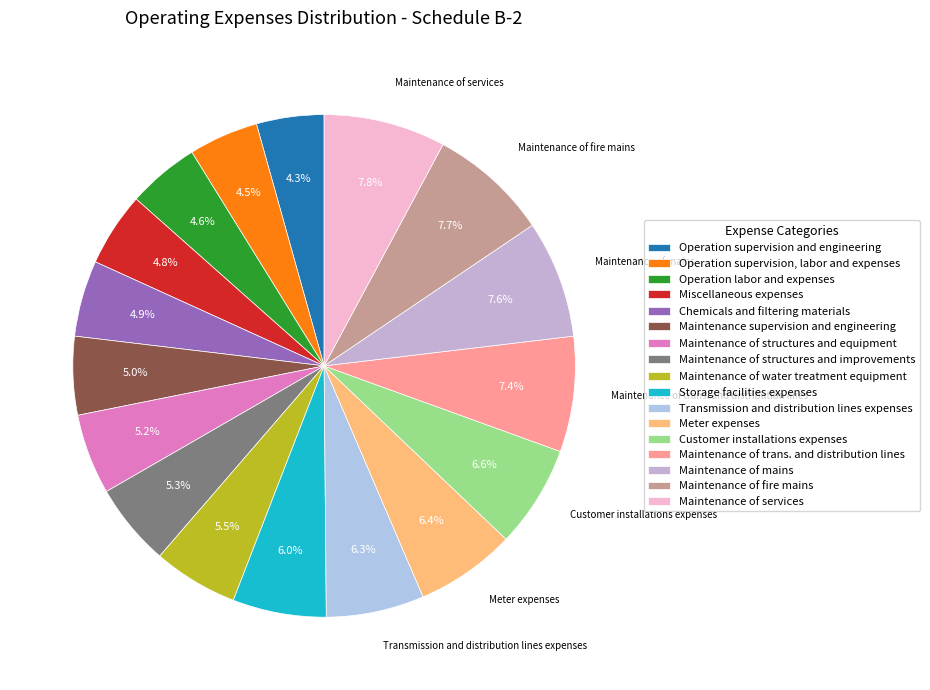

How many segments does this pie chart have?

17